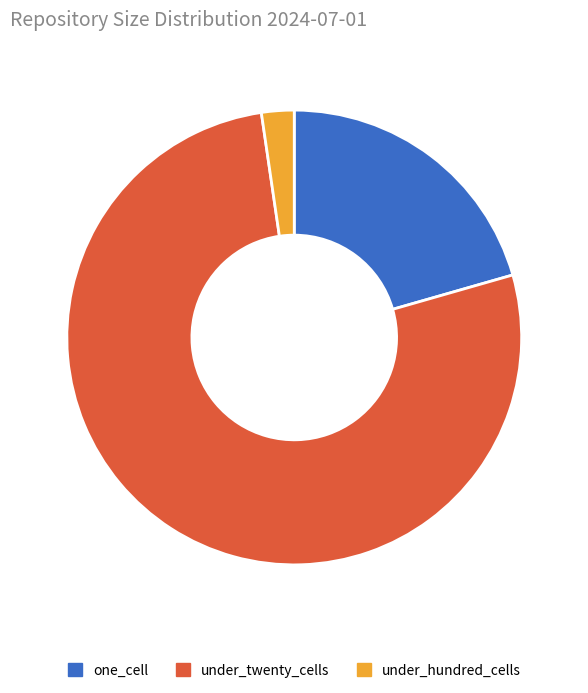

Combined, do under_hundred_cells and under_twenty_cells account for over 50%?

Yes